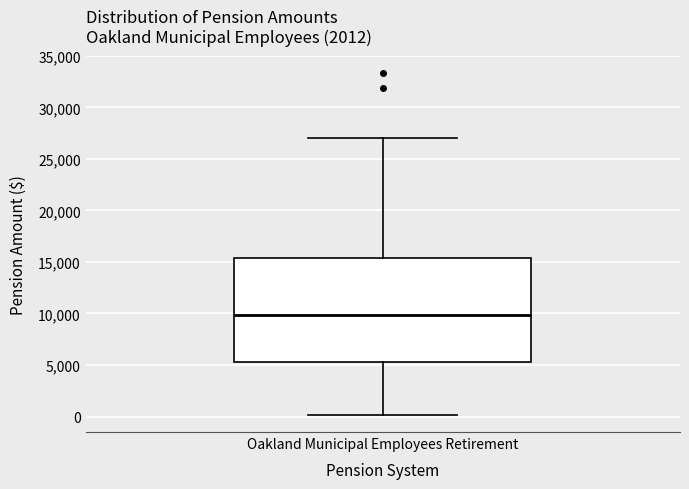

Transcribe this box plot: give where the median line is, the range the box spans, and where the two whiskers end, as read against the y-axis. The values are not printed on the chart, so give them approximately, as read against the axis.

median 10000, box 5000 to 15500, whiskers 0 to 27000